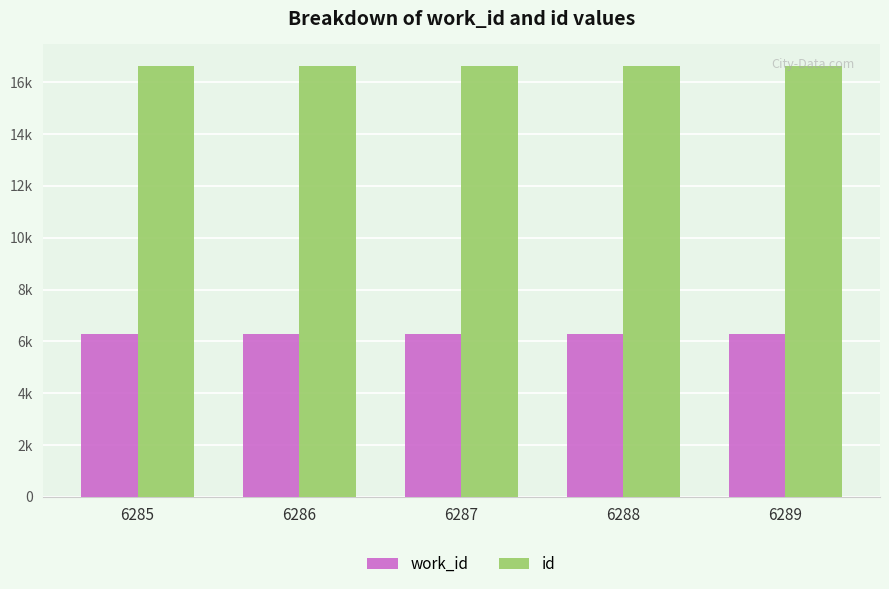

What are all the series names shown in the legend?

work_id, id